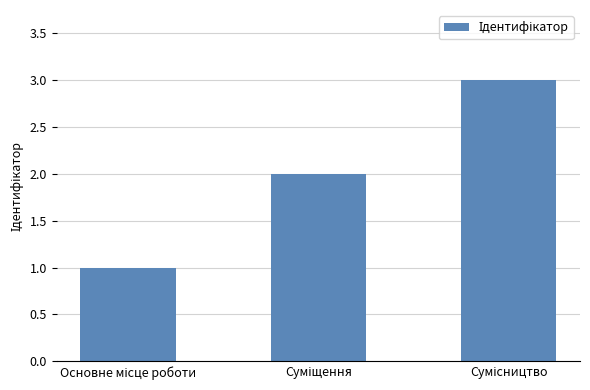

What is the value of the 3rd bar from the left?

3